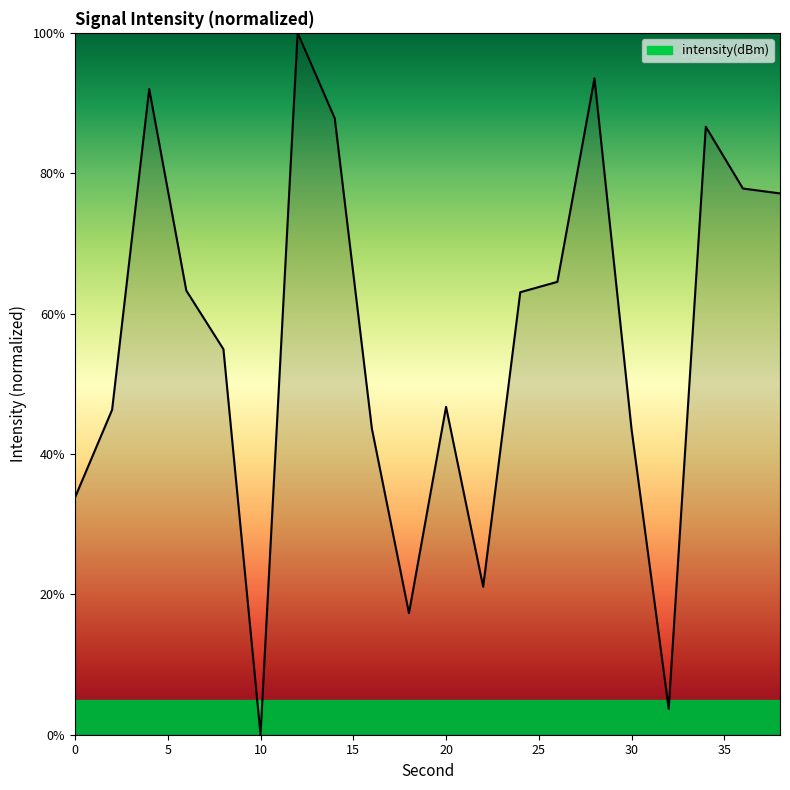

Does the chart display data point markers on the line(s)?

No